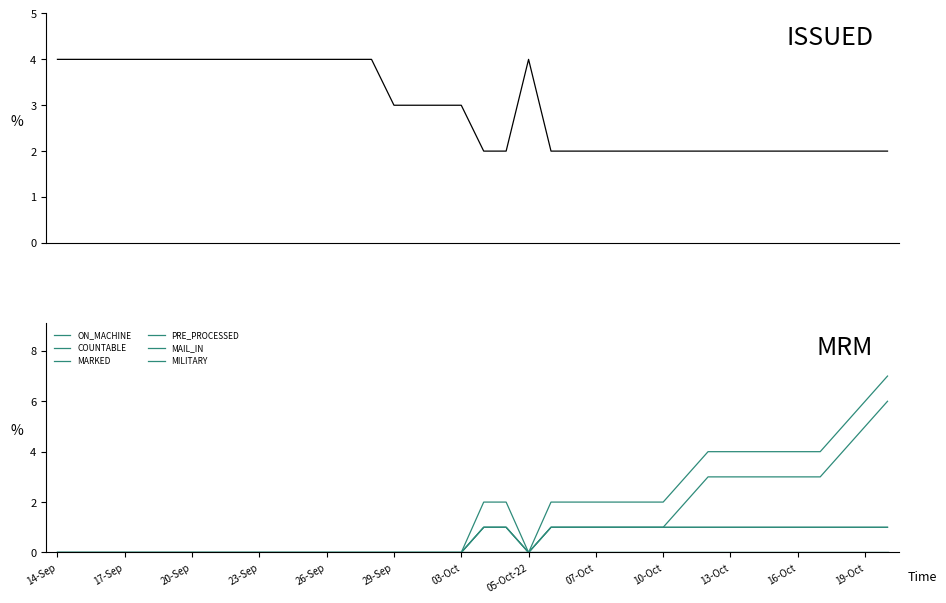

True or false: ON_MACHINE has more than 2 points higher than both neighbors.

False